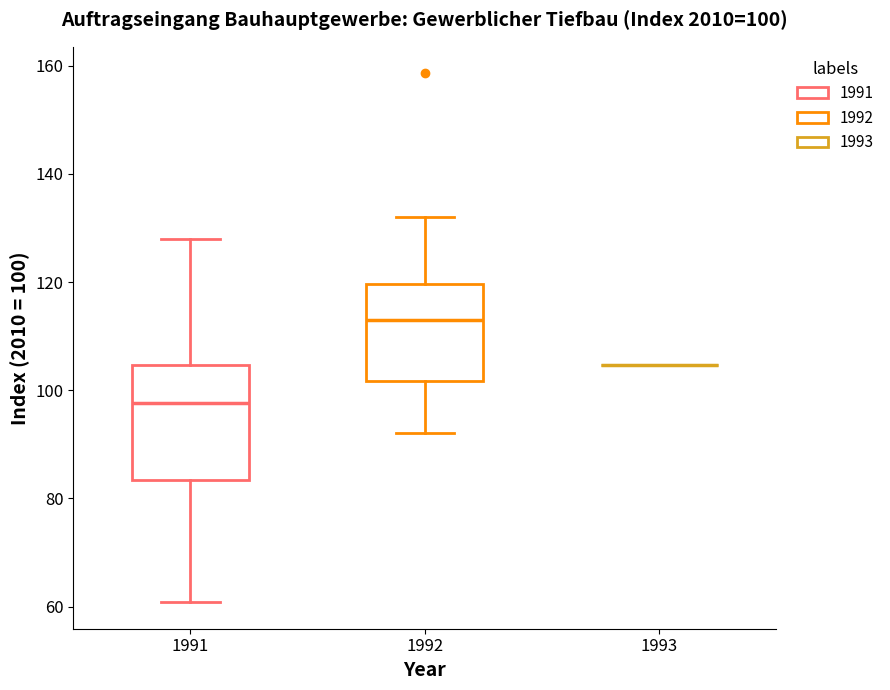

Which box is the tallest, from its lower edge to its upper edge?

1991